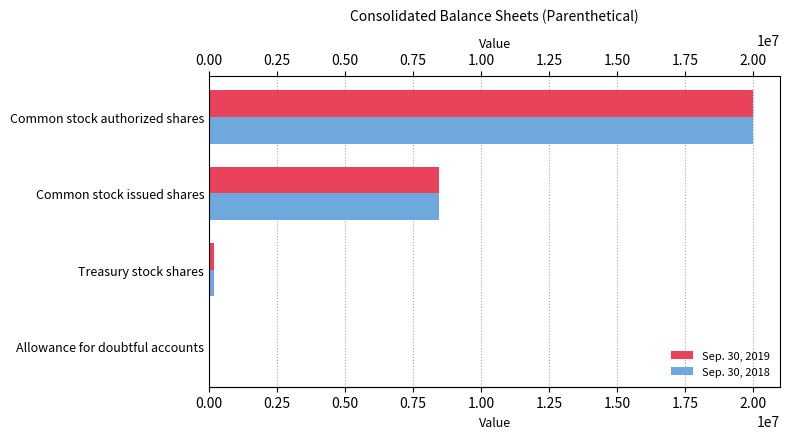

How many values in the Sep. 30, 2018 series exceed 8445060?

1